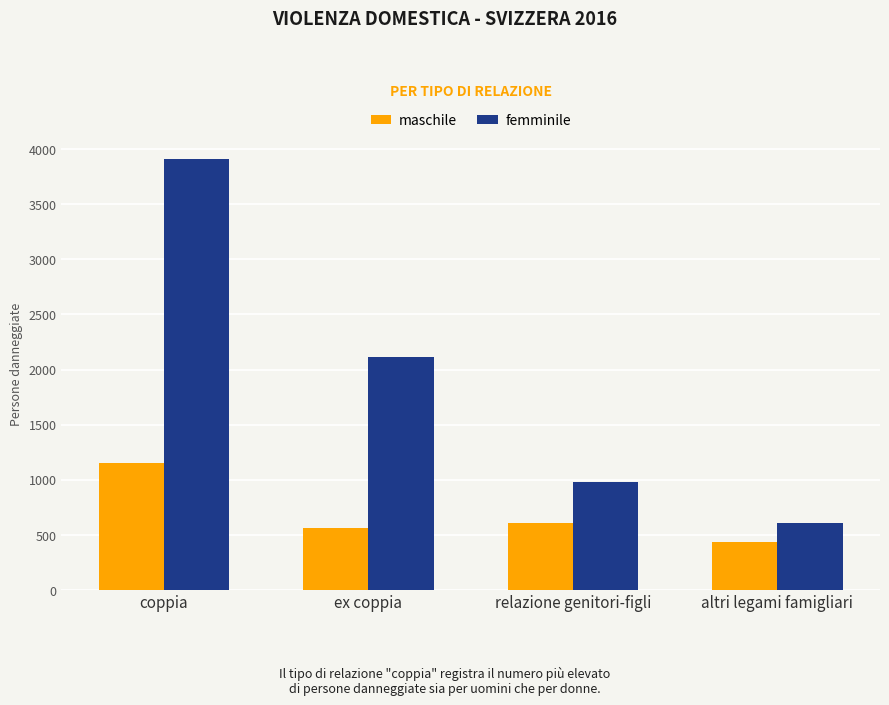

What are all the series names shown in the legend?

maschile, femminile